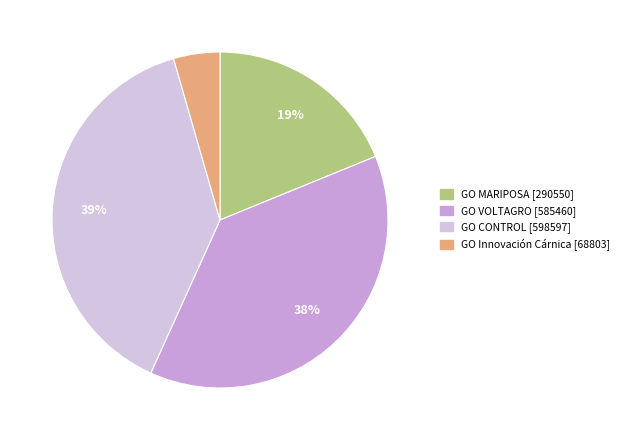

Which category has the smallest portion of the pie?

GO Innovación Cárnica [68803]